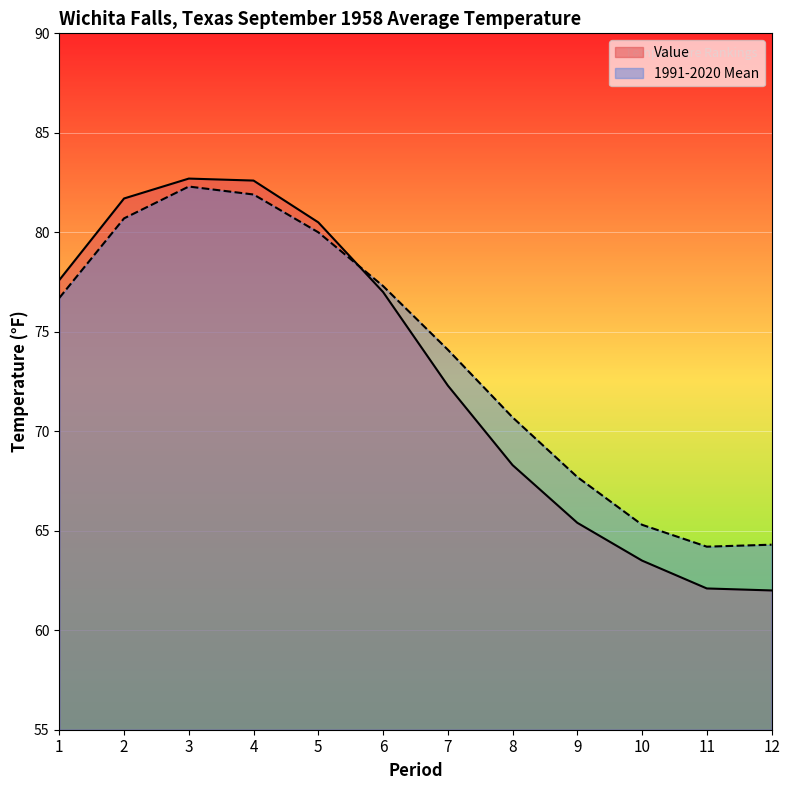

What is the difference between the second highest and second lowest values in the 1991-2020 Mean series?

17.6